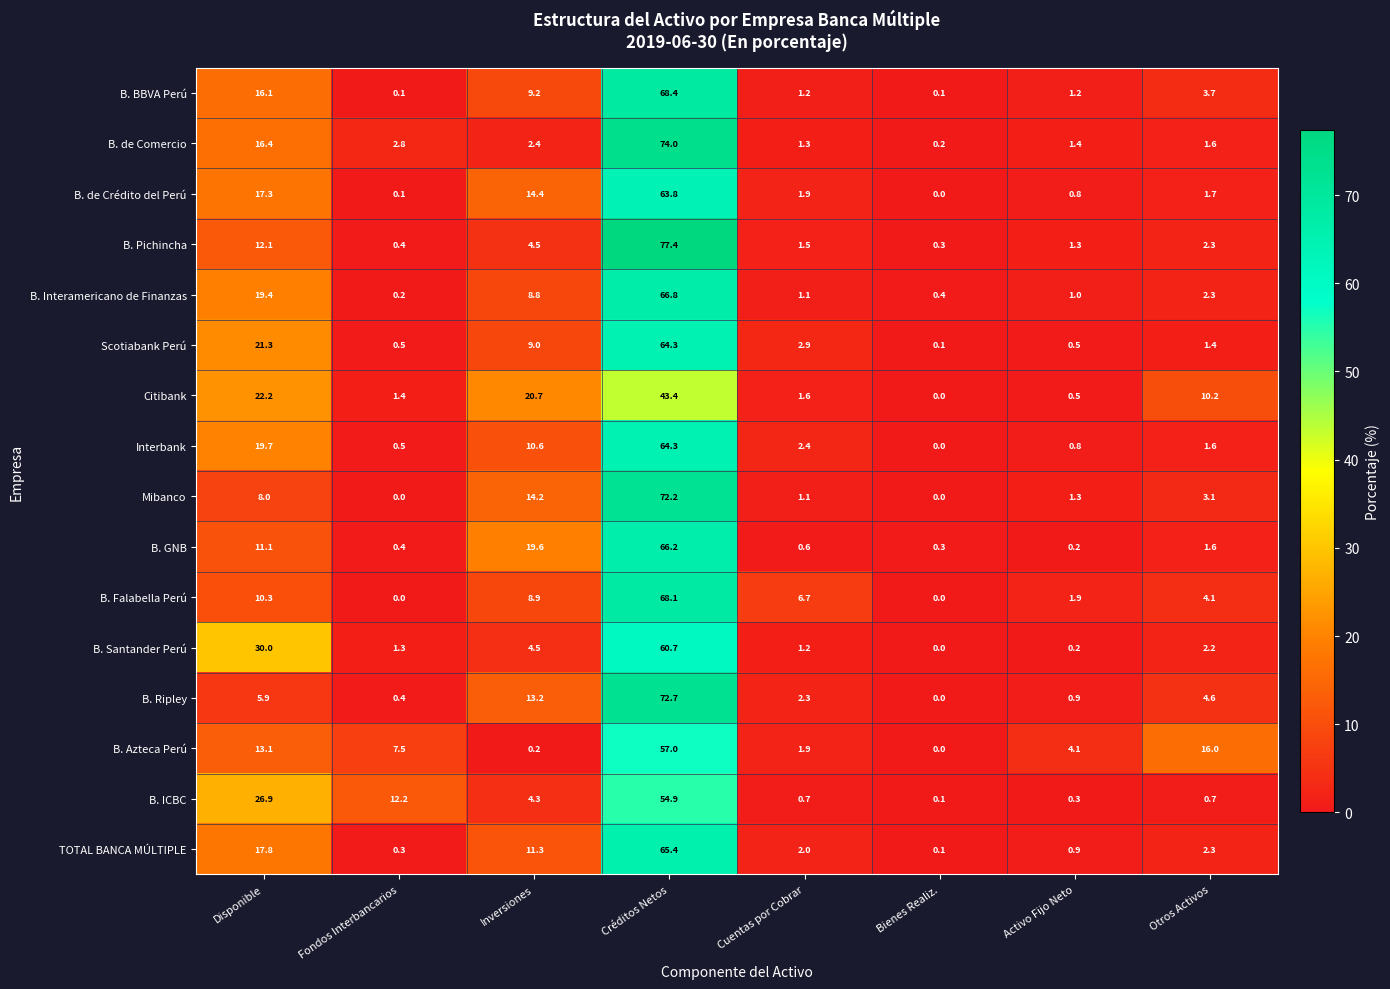

List the labels in order of Interbank value, smallest first.

Bienes Realiz., Fondos Interbancarios, Activo Fijo Neto, Otros Activos, Cuentas por Cobrar, Inversiones, Disponible, Créditos Netos